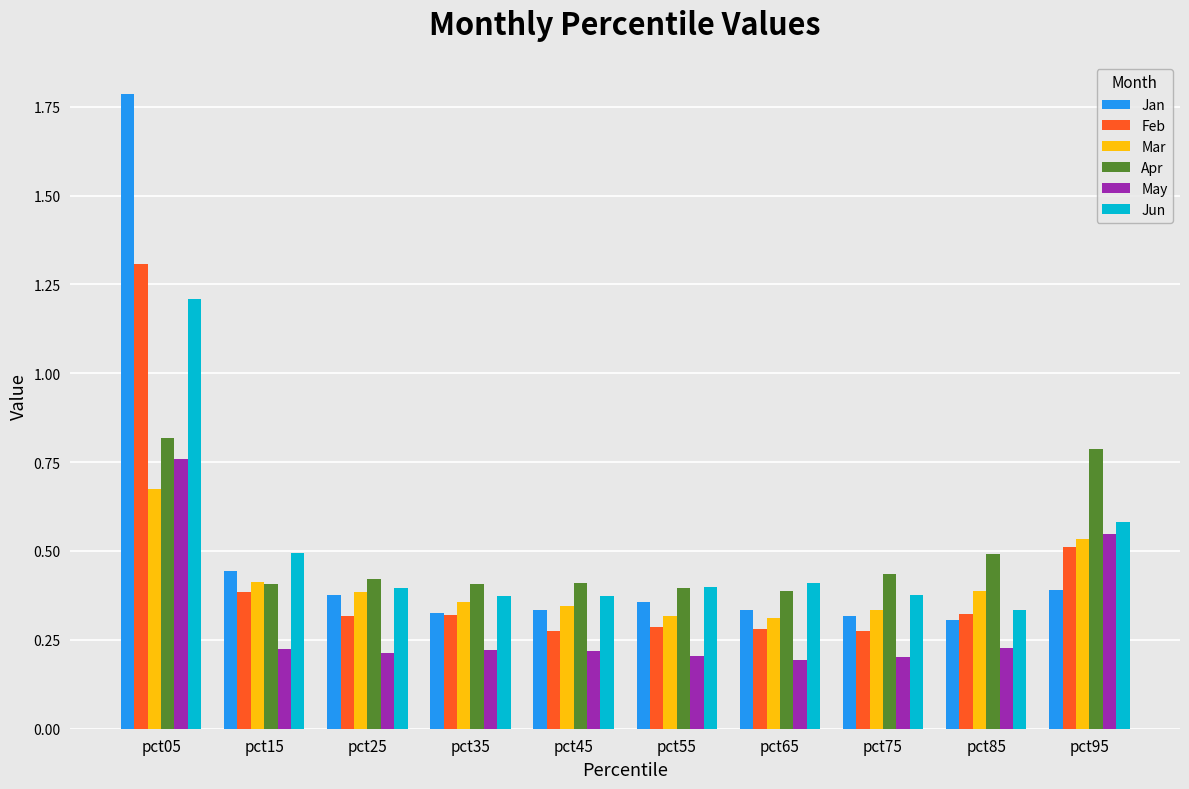

What is the maximum value for Jan?

1.8